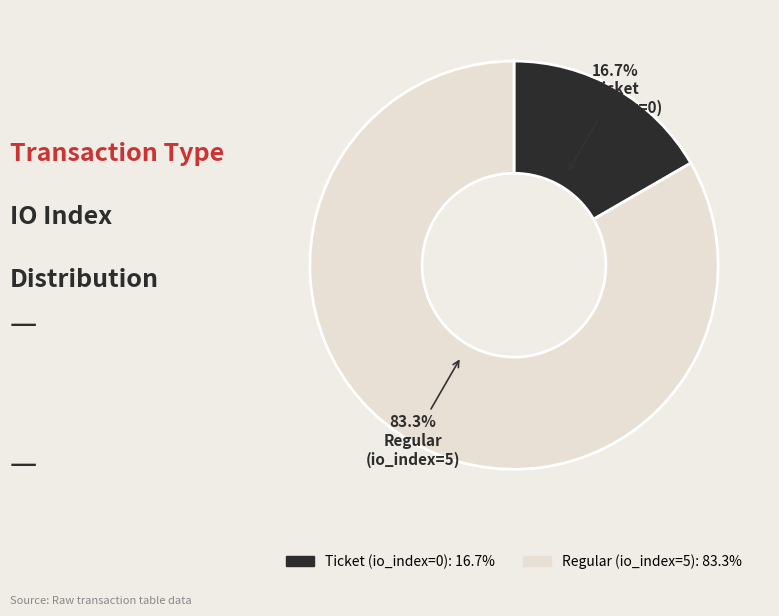

Does Ticket (io_index=0) account for over 50% of the chart?

No